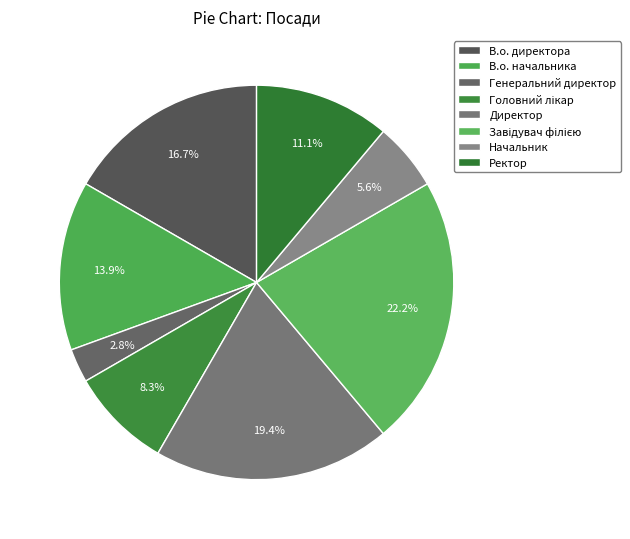

What is the change in value from В.о. директора to В.о. начальника?

-1